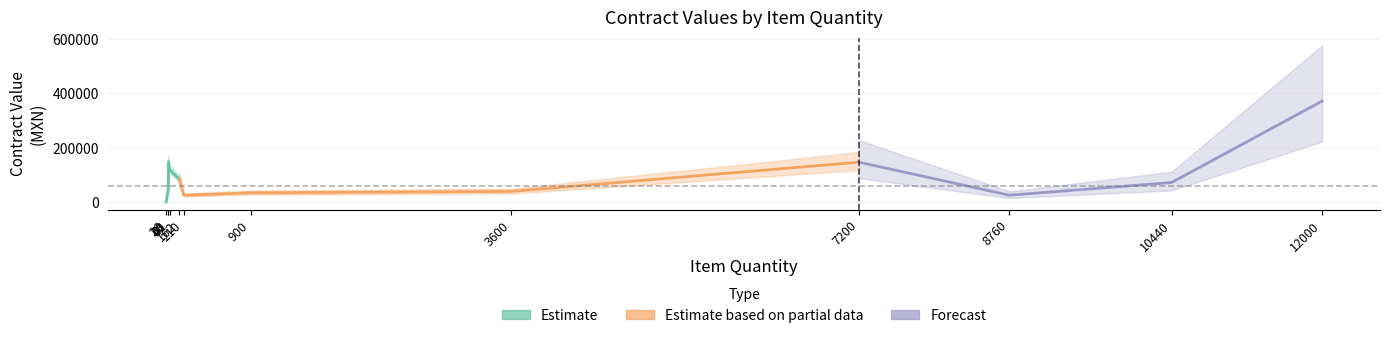

What is the difference between the second highest and minimum values in the tender.value.amount series?

146958.0